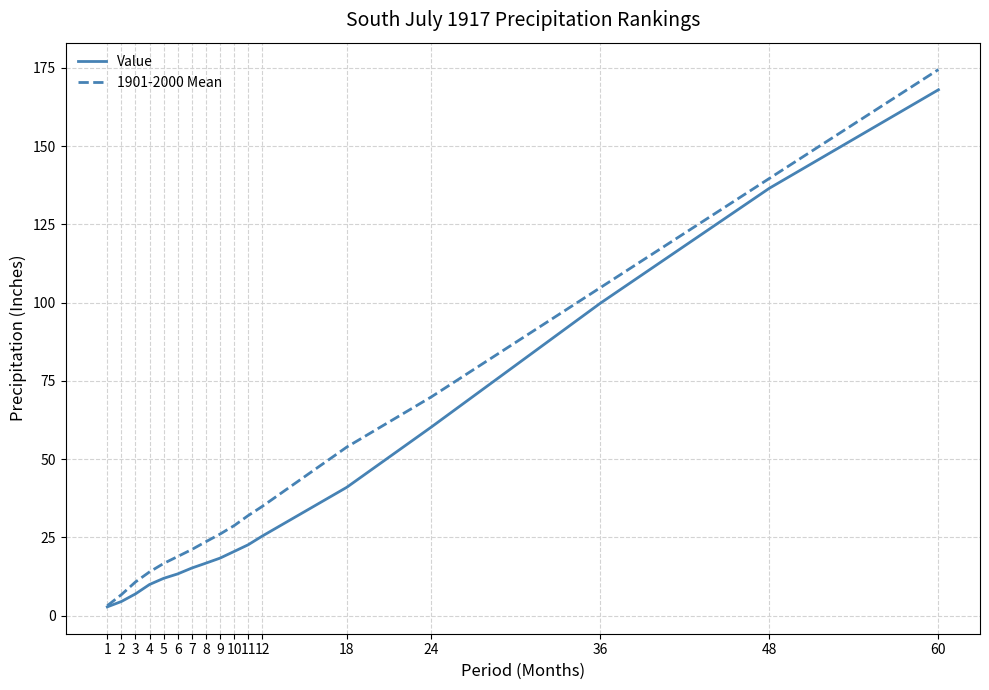

Is the value of 1901-2000 Mean at 18 greater than the value of Value at 9?

Yes